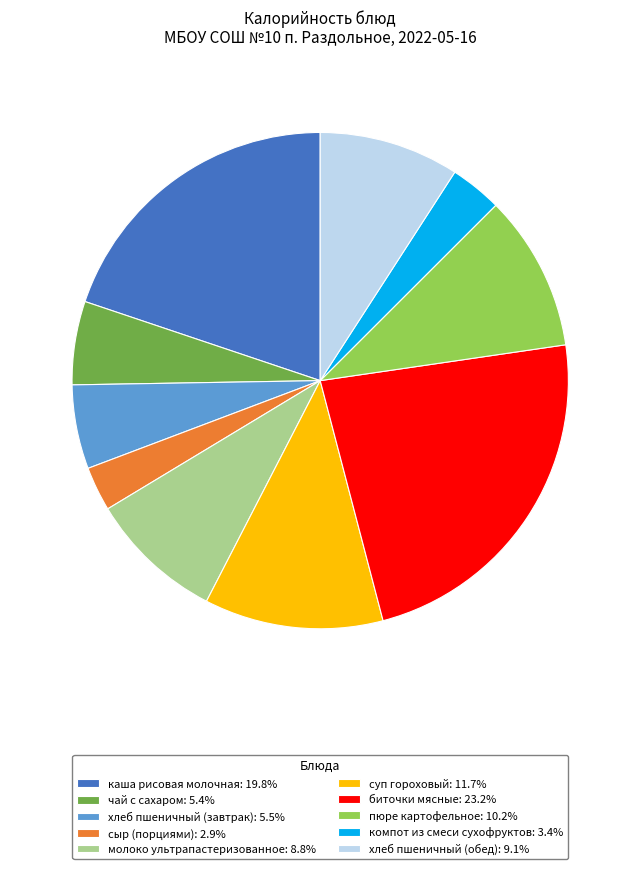

True or false: хлеб пшеничный (обед) accounts for 24% of the total.

False